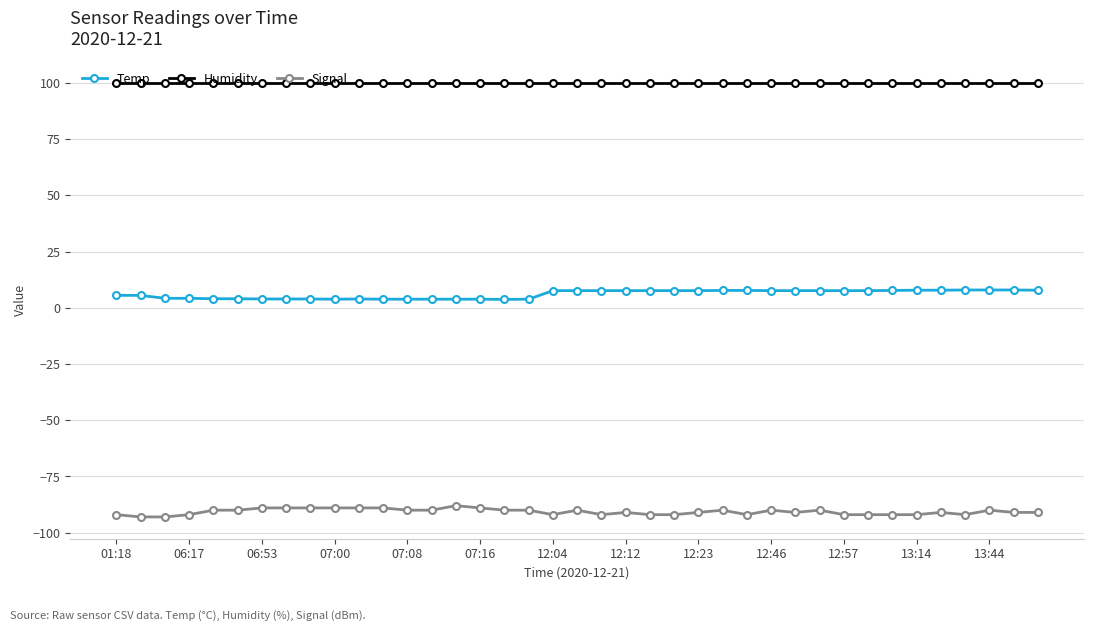

At how many categories does at least one series exceed 71?

39